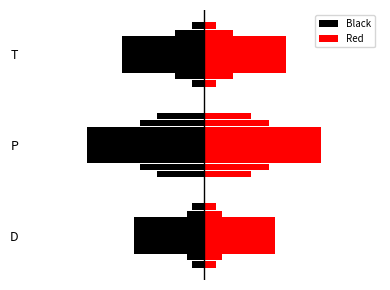

Count the number of categories in the chart.

3